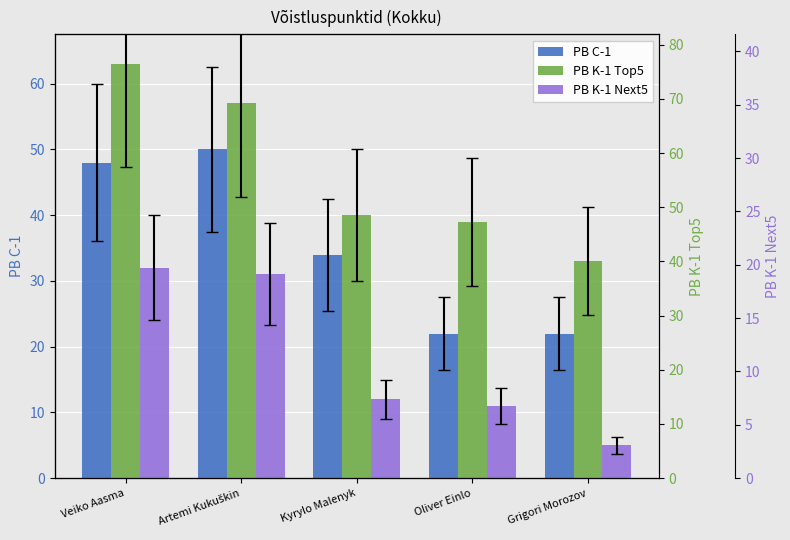

How many bars are there in each group?

3